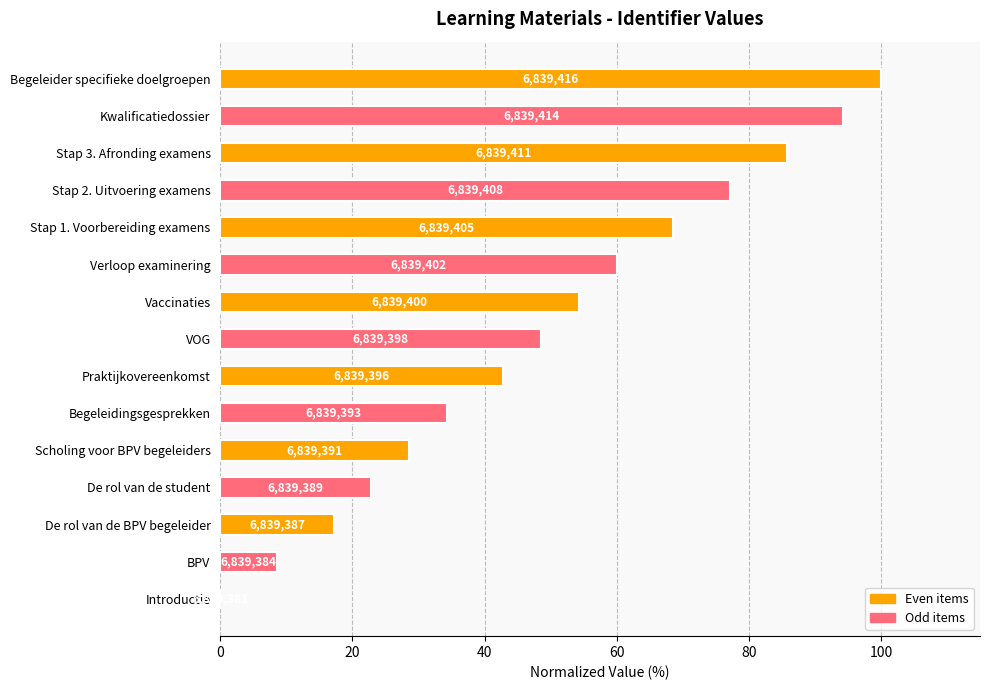

How many bars are there in total?

15